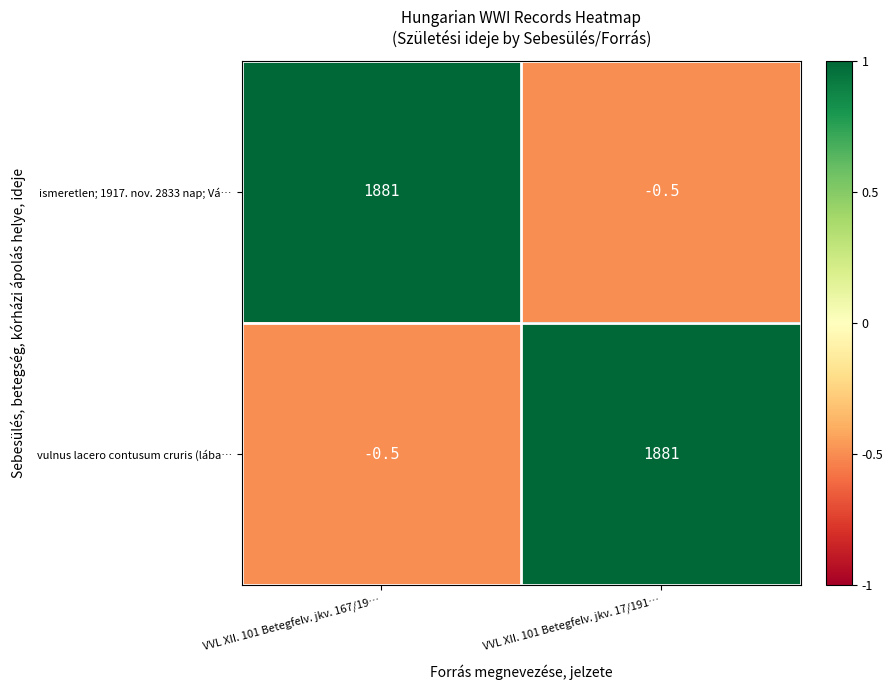

Where is vulnus lacero contusum cruris (lába… nearest to the value 940?

VVL XII. 101 Betegfelv. jkv. 167/19…